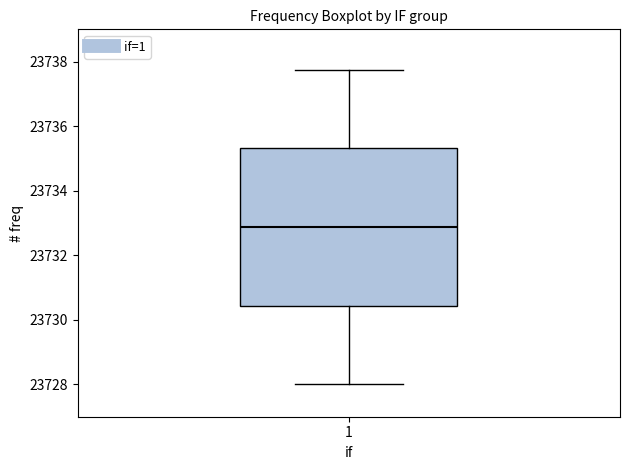

Where is the upper edge of the box at x = 1 on the y-axis? The values are not printed on the chart, so give them approximately, as read against the axis.

23735.4